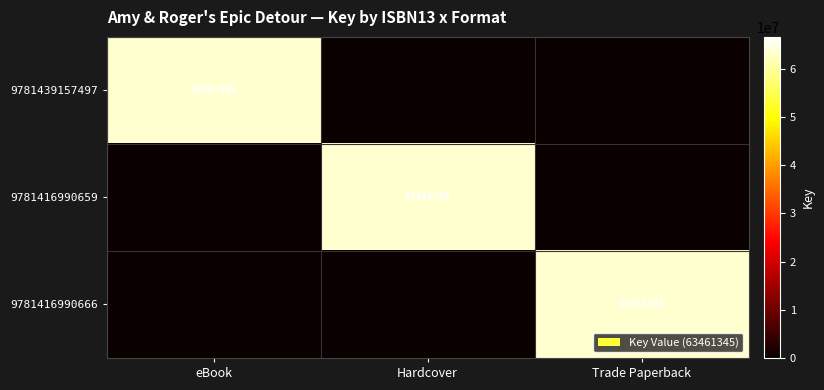

The 9781416990659 series shows 43903976 at Hardcover. True or false?

False